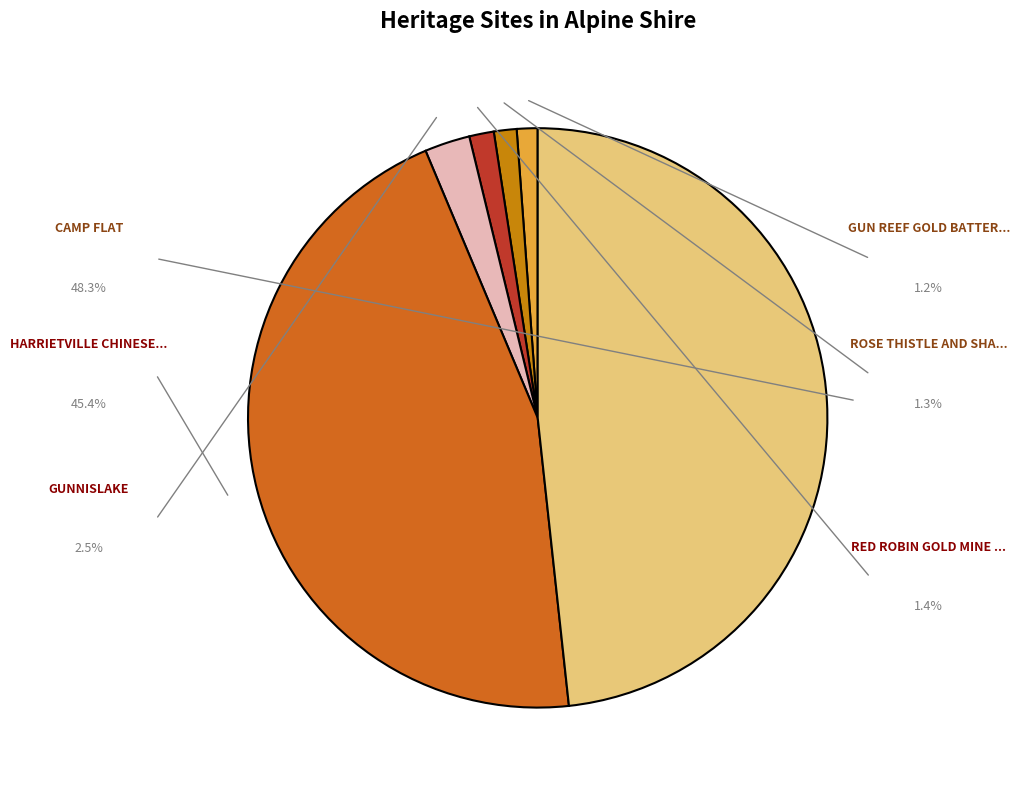

Count the number of slices in the pie.

6